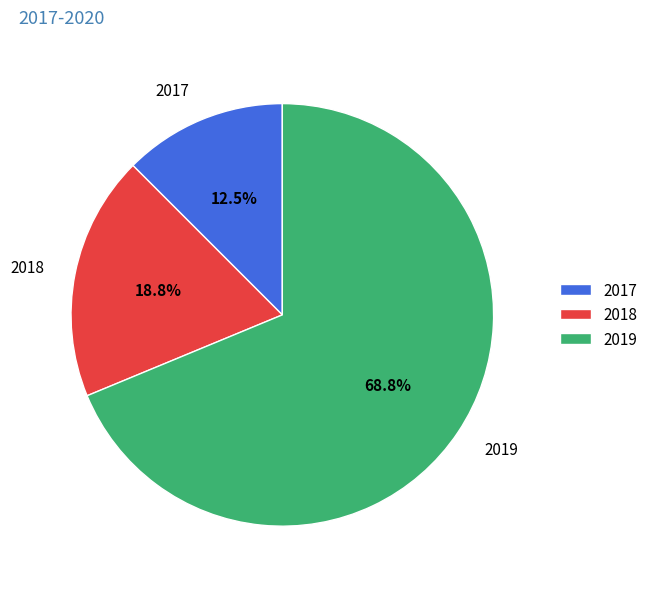

Count the number of slices in the pie.

3